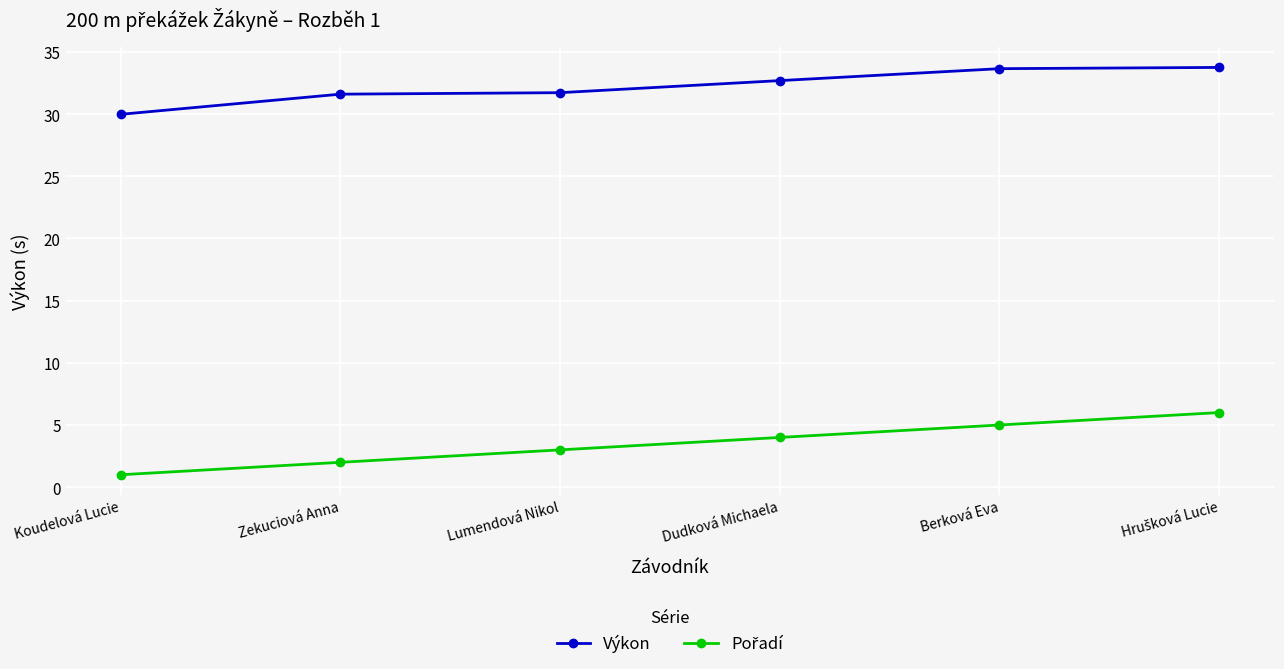

What is the average value of the Výkon series?

32.2